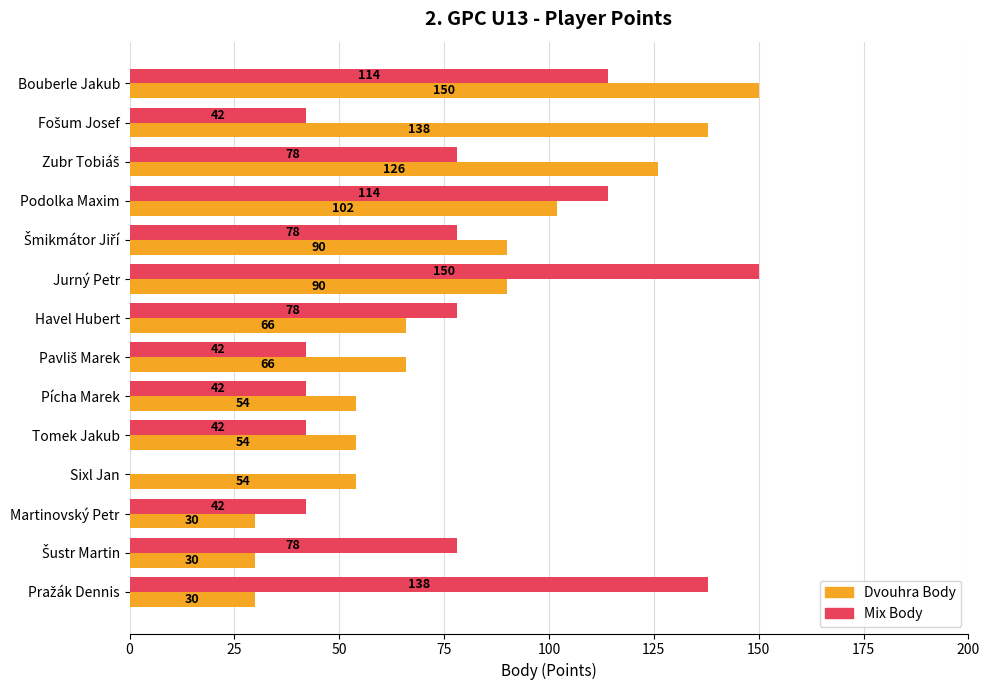

The value of Mix Body at Havel Hubert is 54. True or false?

False